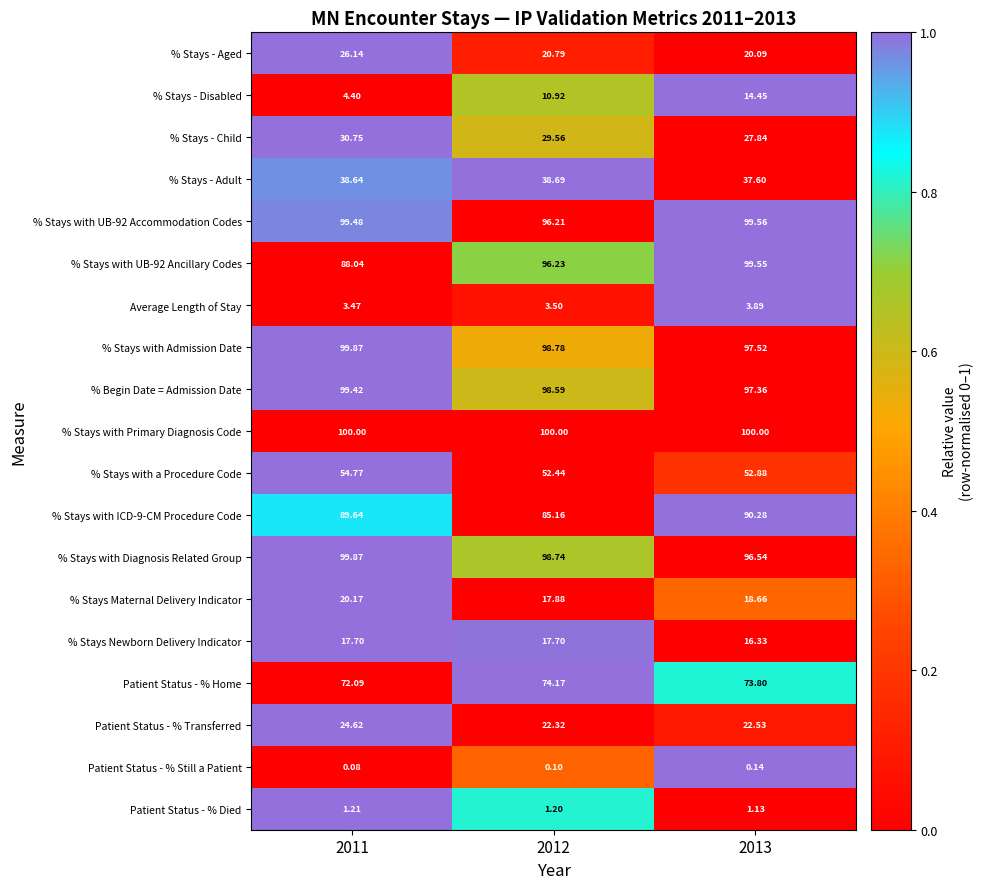

Is the value of Patient Status - % Home at 2013 greater than the value of Average Length of Stay at 2012?

Yes